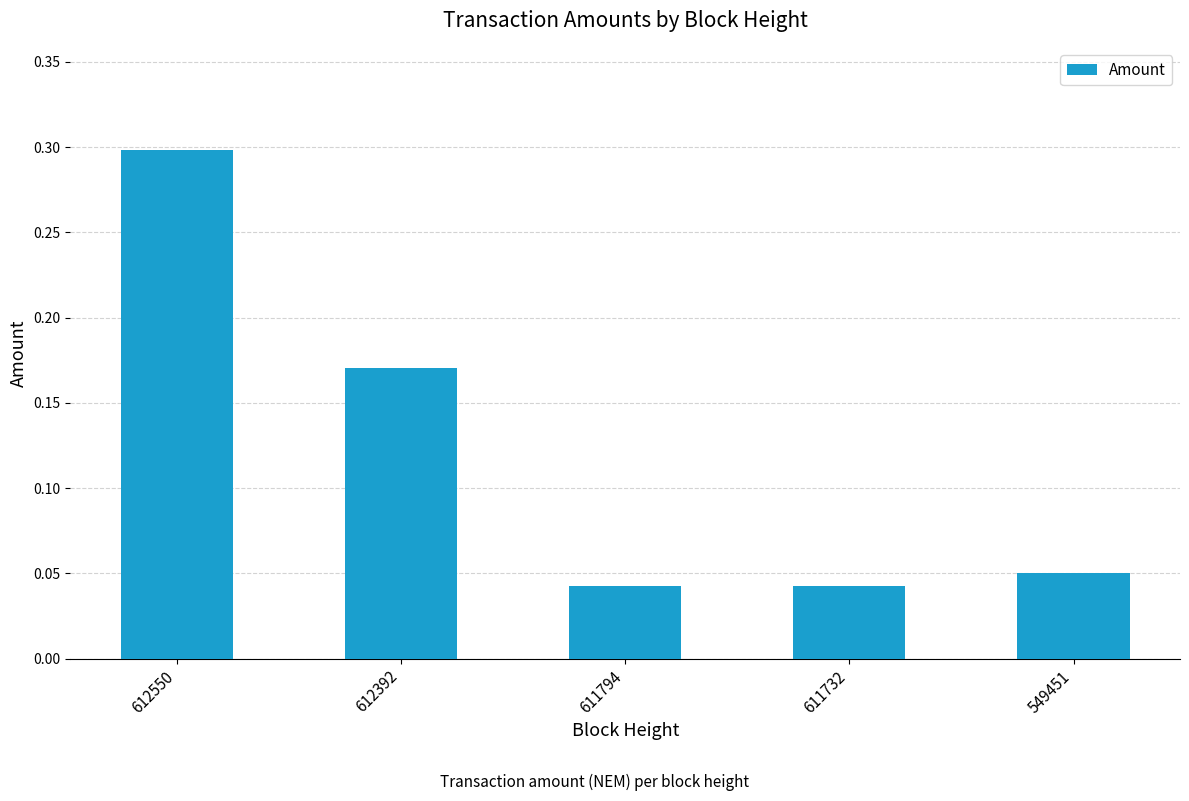

Between 612392 and 611794, which is larger?

612392